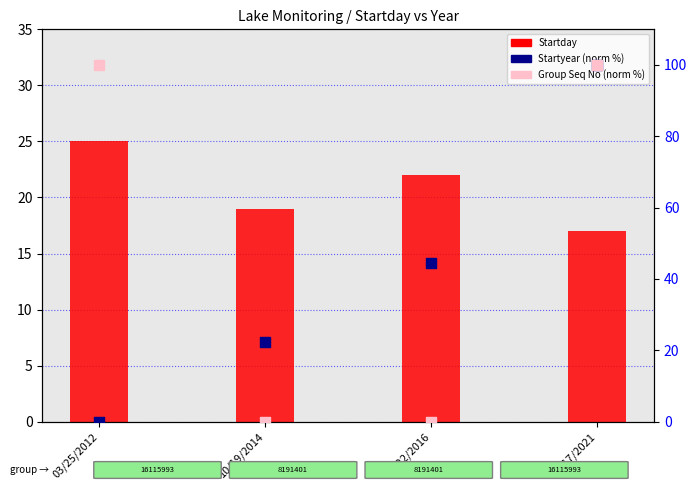

What is the total value across all series at 03/25/2012?

125.0